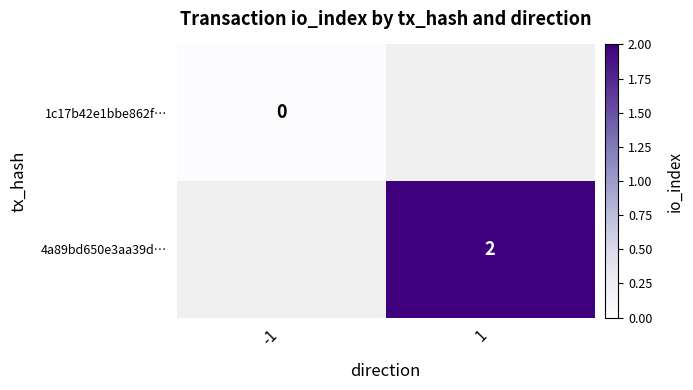

At how many categories does at least one series exceed 1?

1